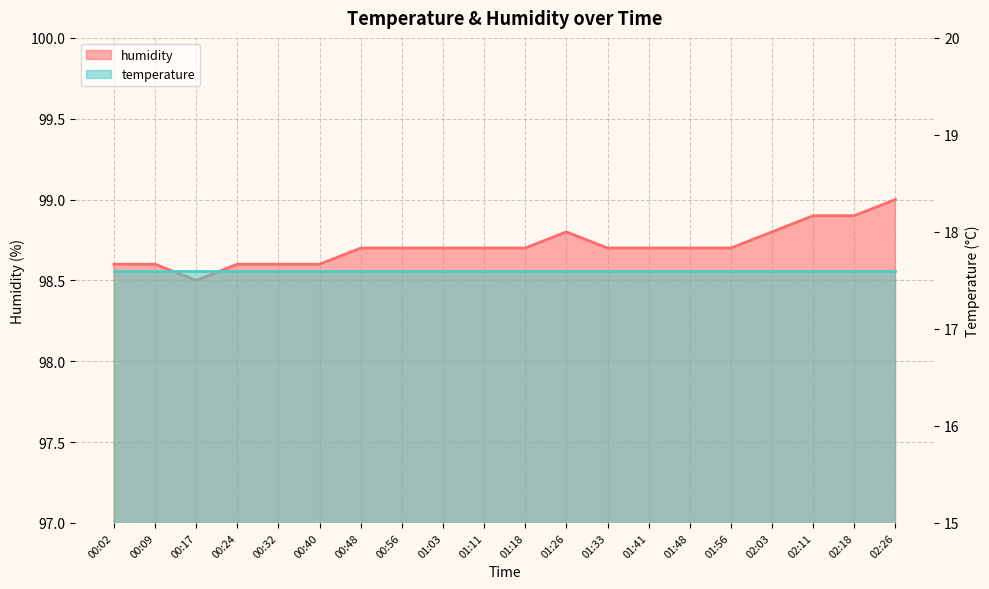

Which category has the highest value across all series?

02:26